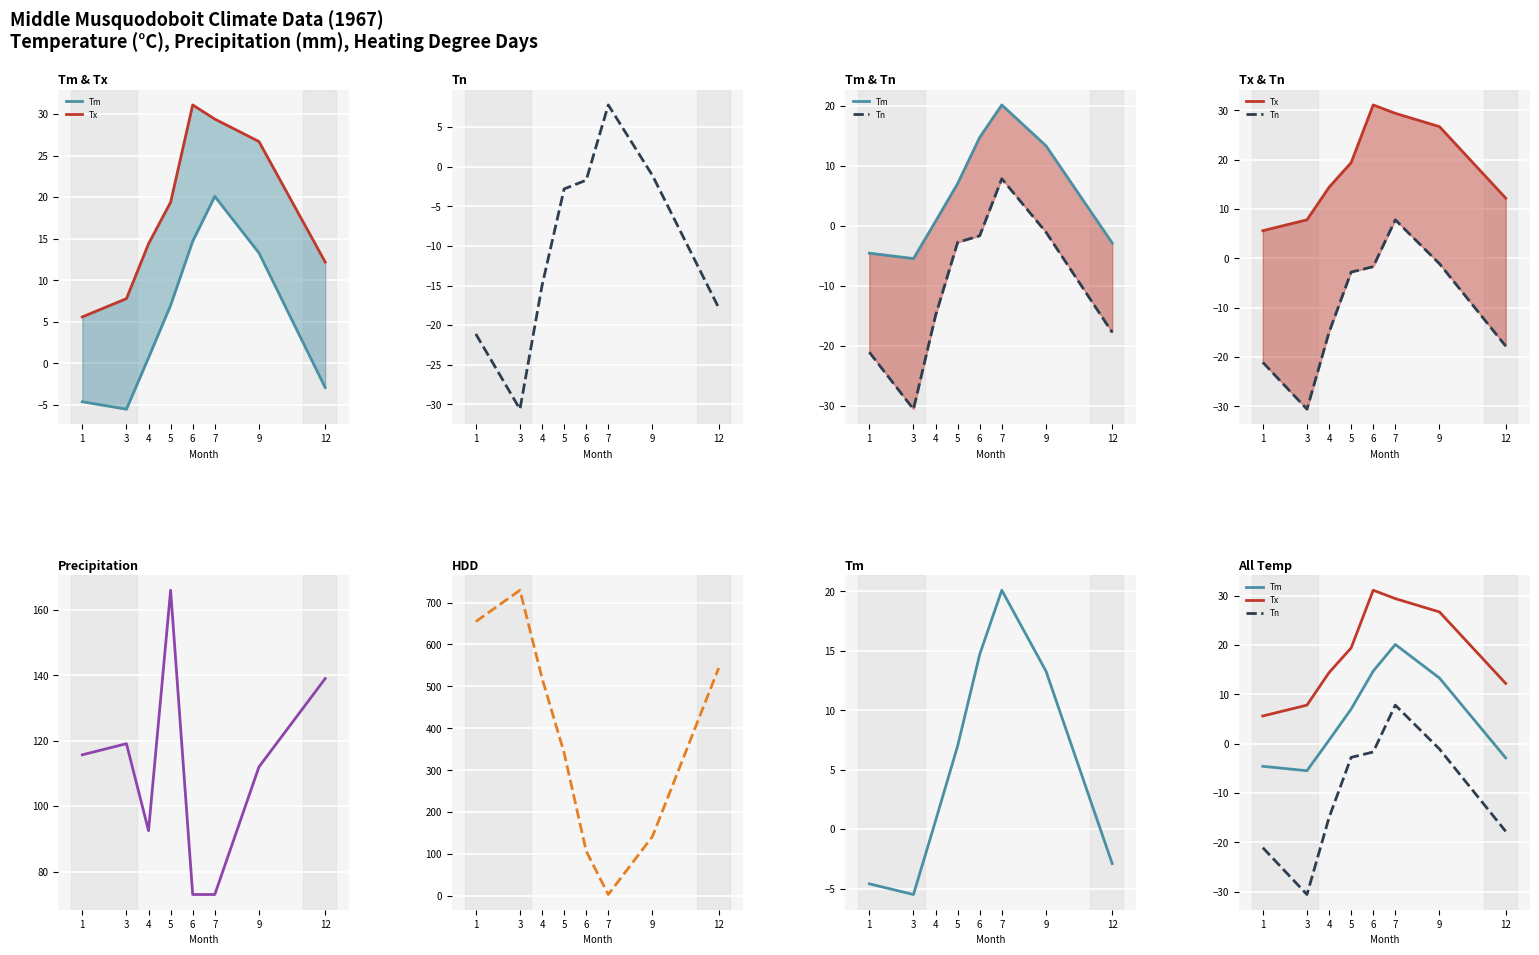

Rank the series by their maximum value, from highest to lowest.

HDD, P, Tx, Tm, Tn